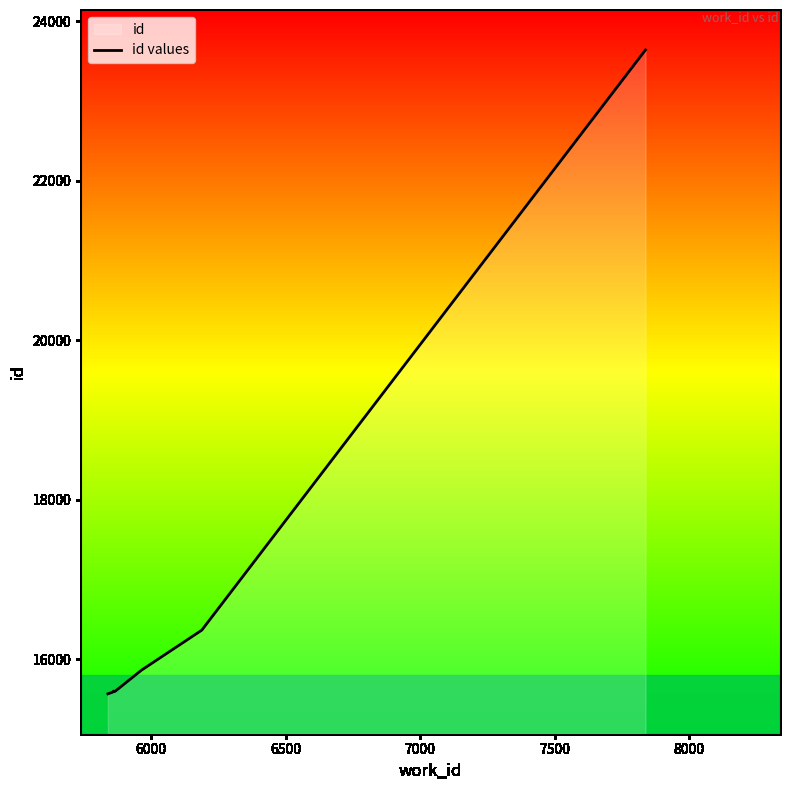

What is the difference between the maximum and minimum values?

8071